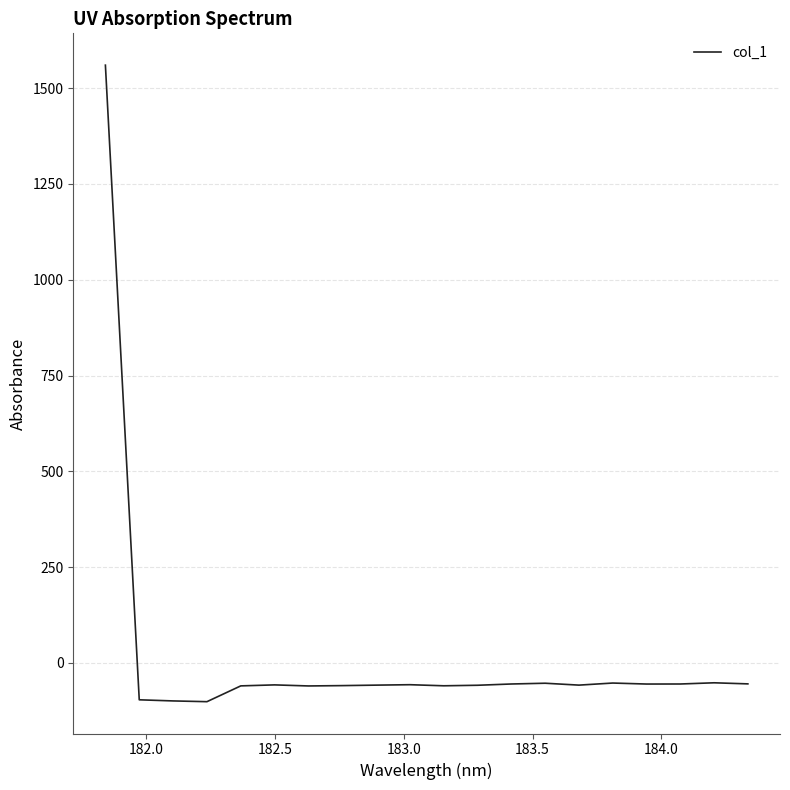

How many lines are shown in the chart?

1